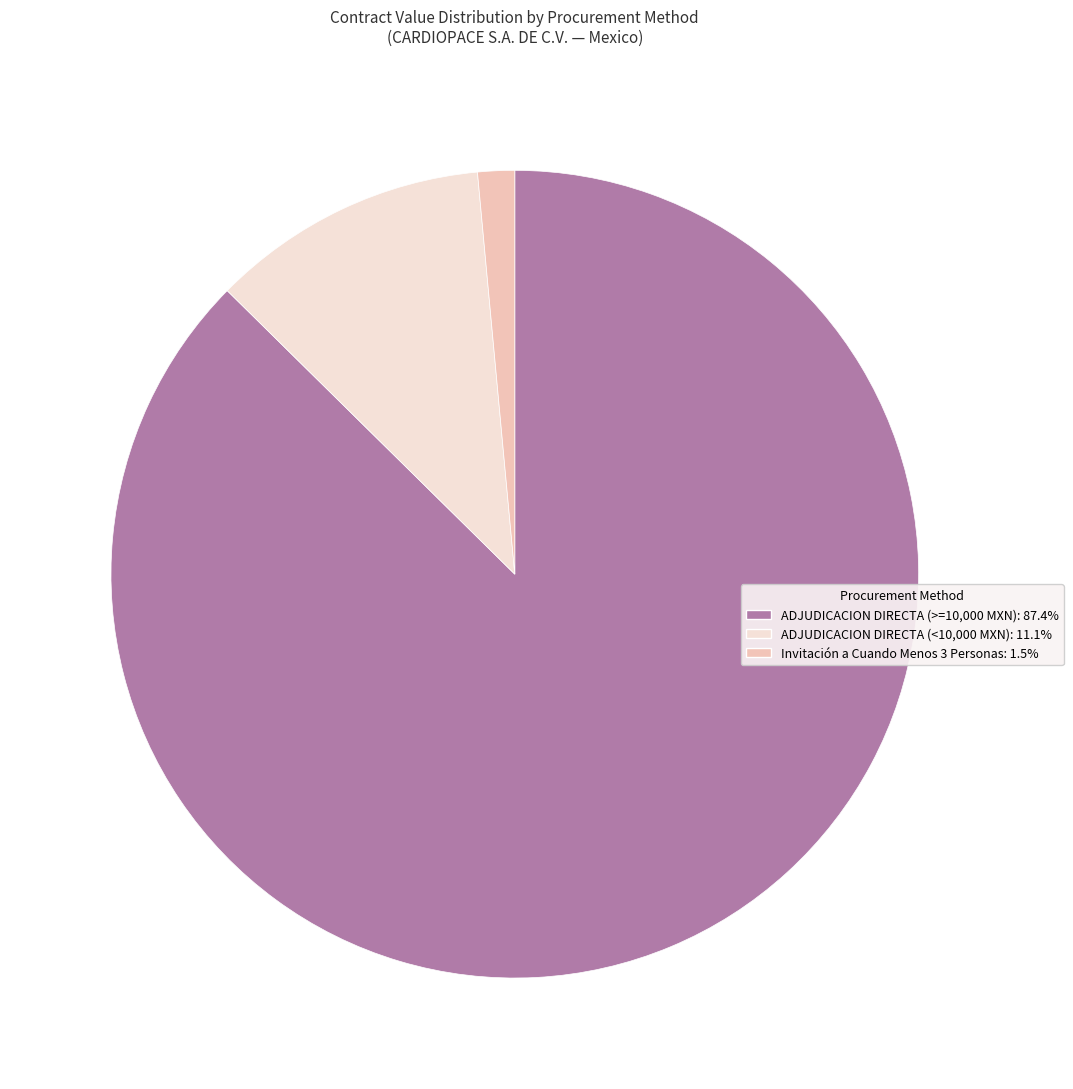

Does any single category account for the majority?

Yes